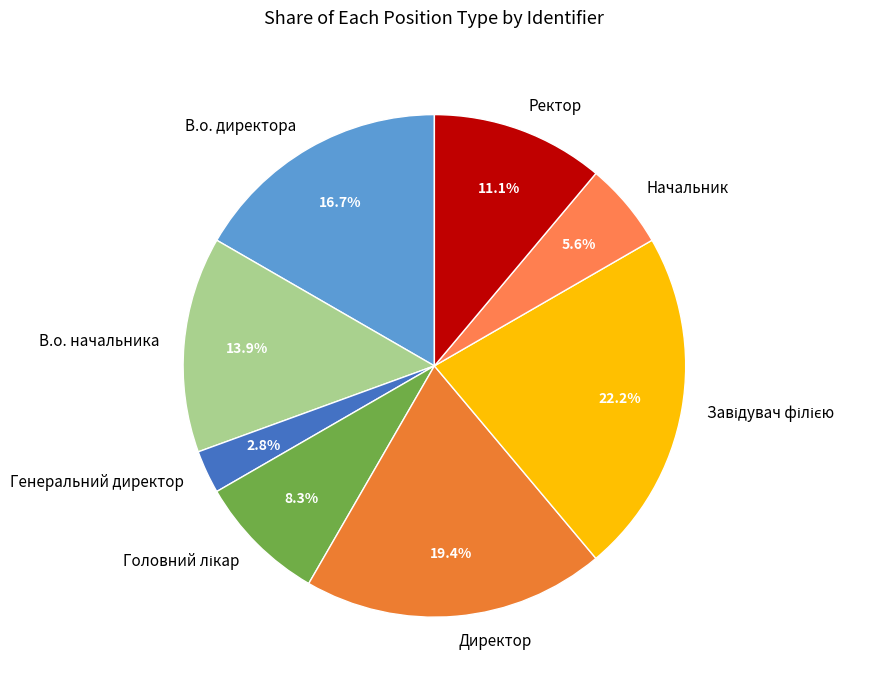

Is there a majority slice in this chart?

No